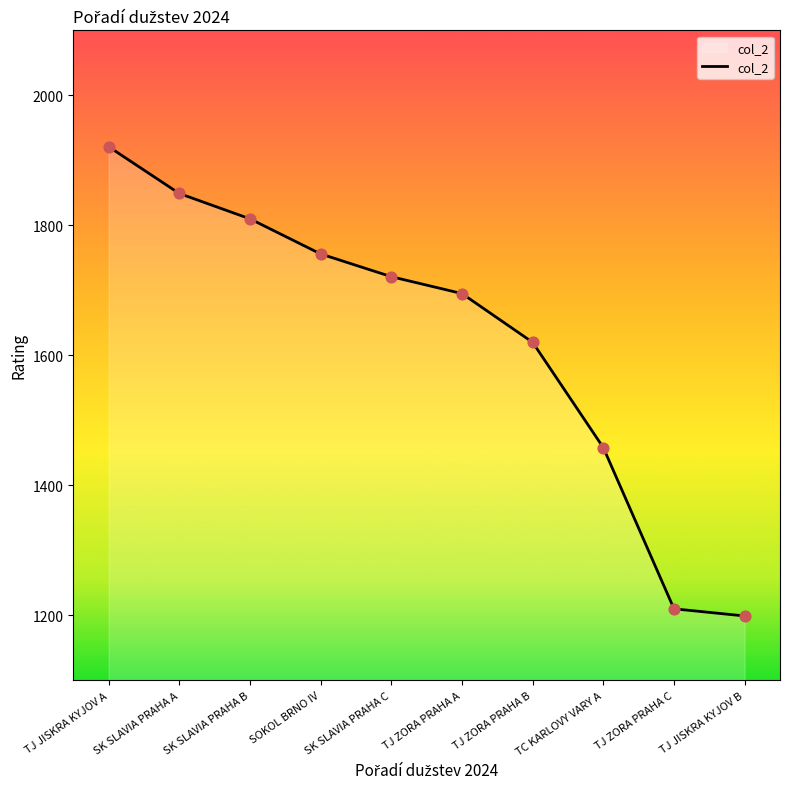

What is the ratio of the value at TJ JISKRA KYJOV B to the value at SOKOL BRNO IV?

0.7